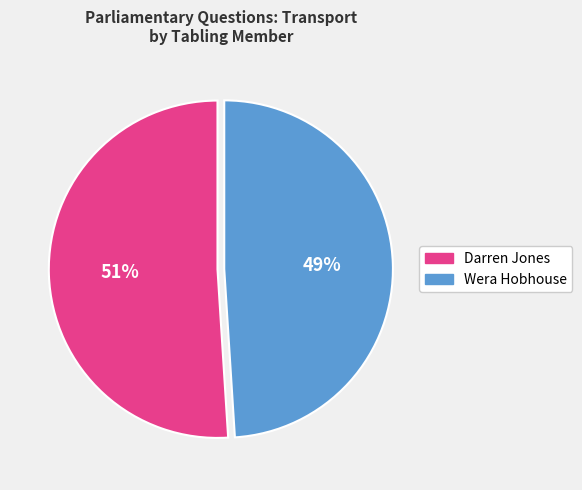

Approximately how many times larger is the value at Wera Hobhouse compared to Darren Jones?

1.0